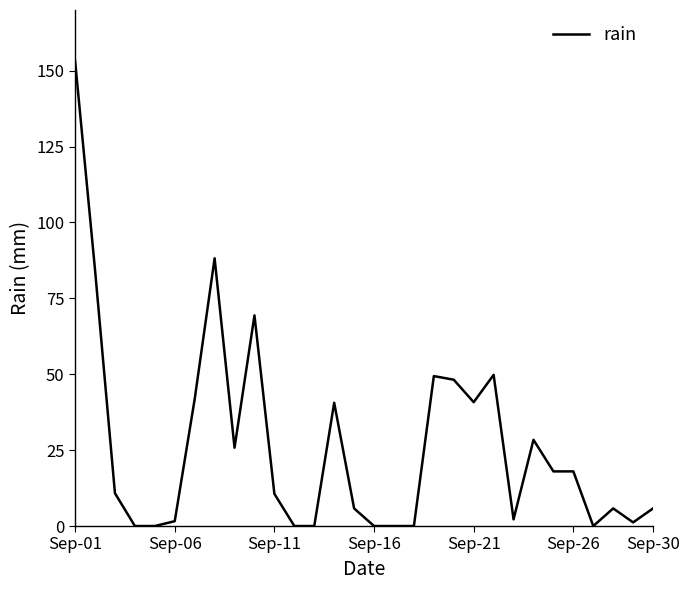

What is the difference between the maximum and minimum values?

153.2